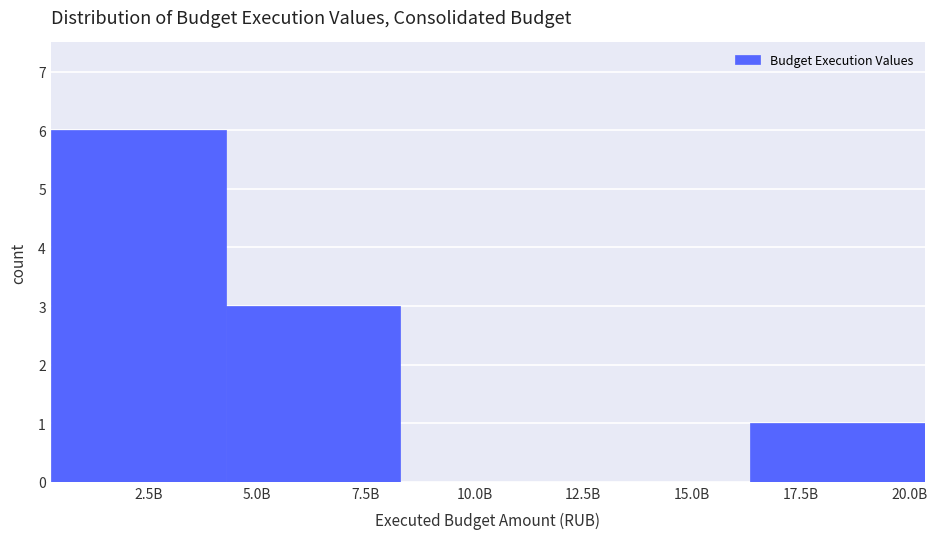

Reading right to left, list all the values displayed in this chart.

17.5B=1	15.0B=0	10.0B=0	7.5B=3	2.5B=6